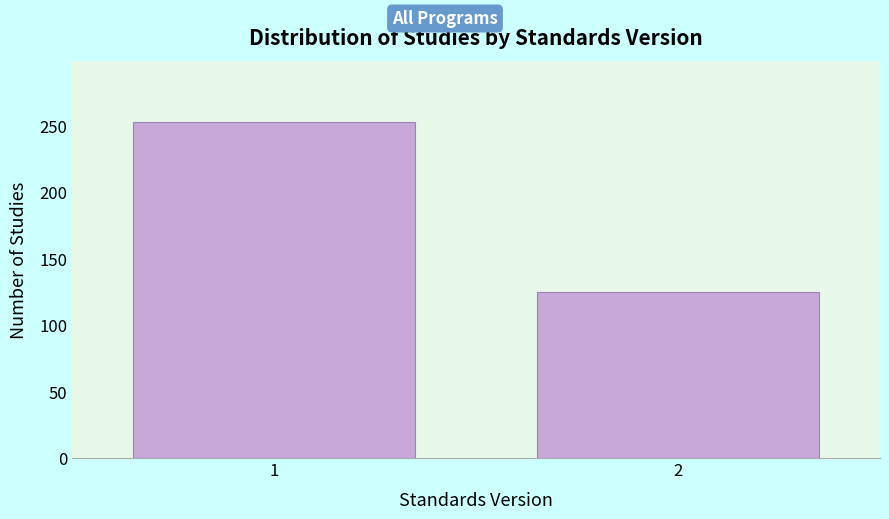

Reading right to left, what are all the values shown in this chart?

2=125	1=253